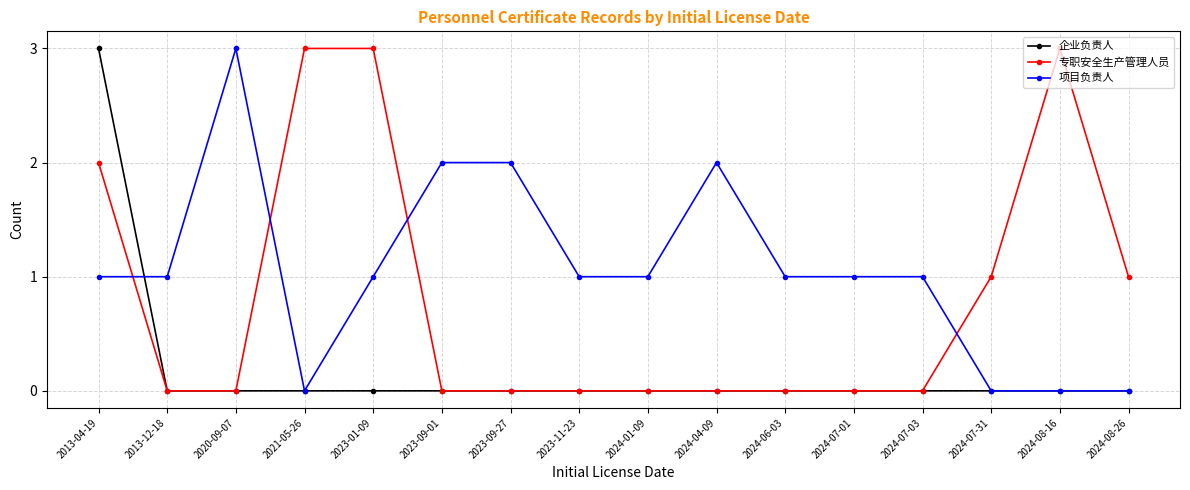

What is the difference between the highest and lowest values at 2024-08-16?

3